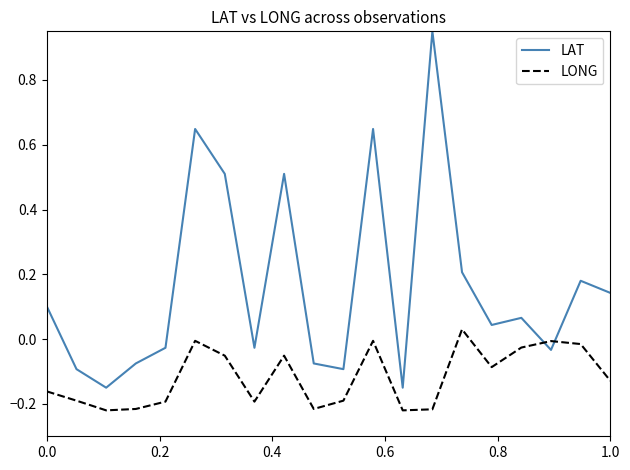

How many intersections are there between LAT and LONG?

2